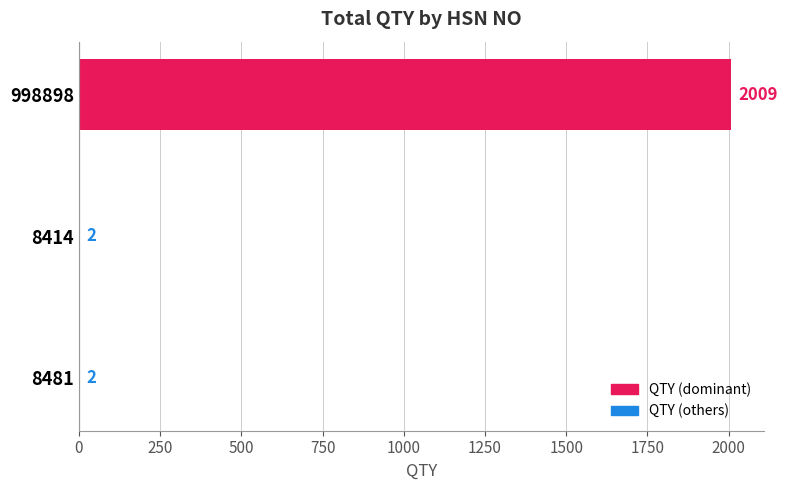

What is the sum of the values at 8481 and 8414?

4